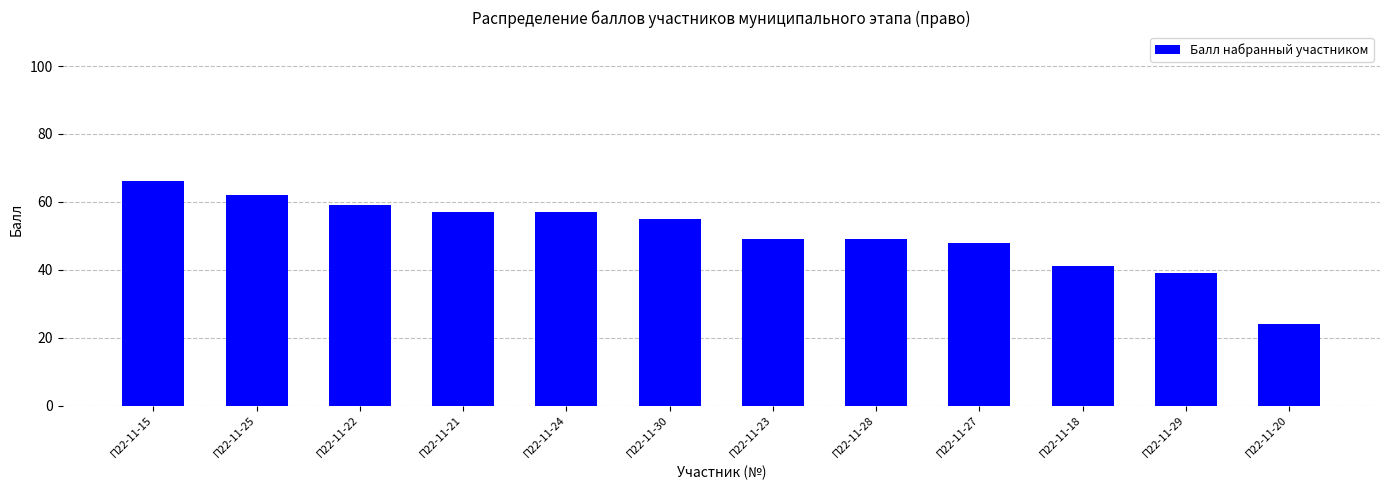

True or false: the data shows 24 at П22-11-20.

True